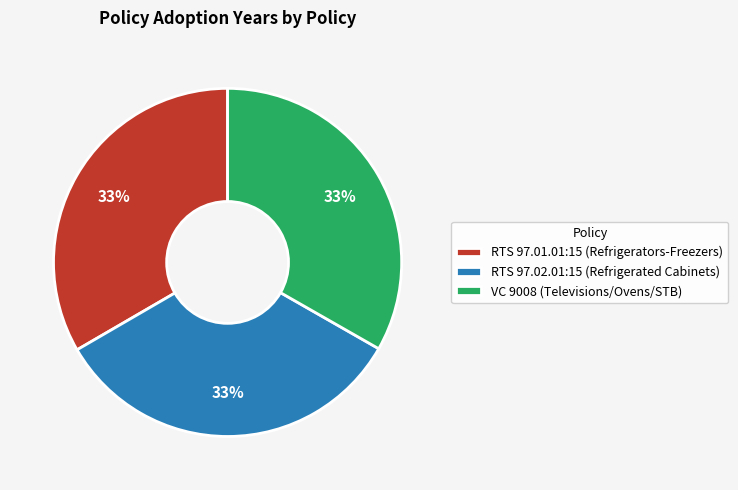

Approximately how many times larger is the value at RTS 97.02.01:15 (Refrigerated Cabinets) compared to RTS 97.01.01:15 (Refrigerators-Freezers)?

1.0